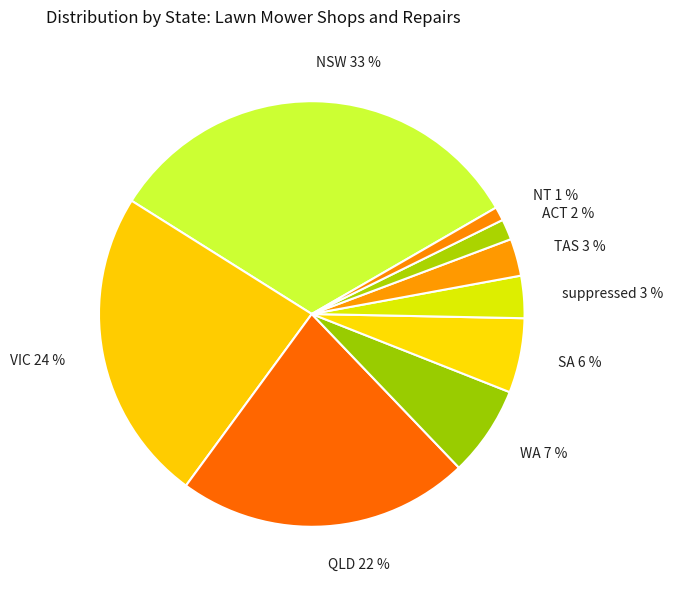

Is the sum of QLD 22 % and TAS 3 % greater than half?

No